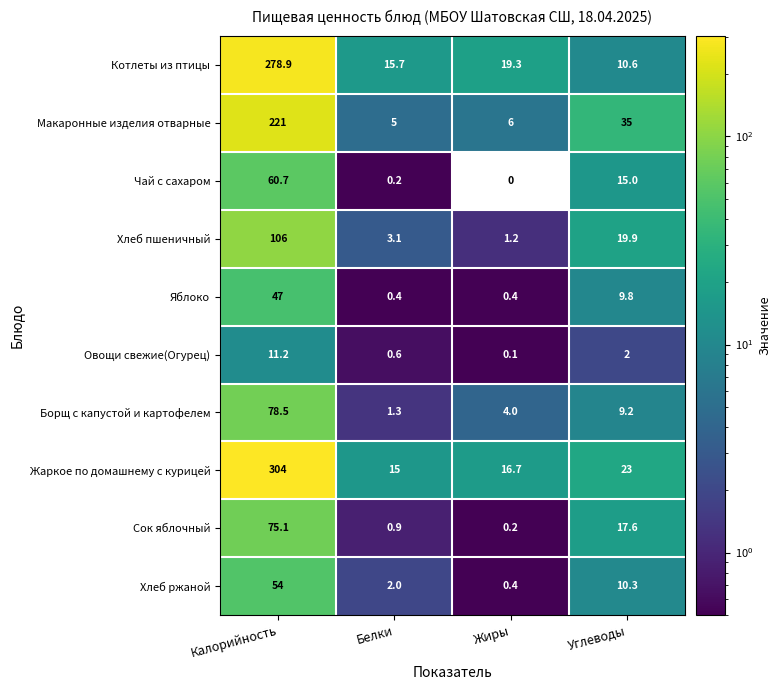

Which category has the highest value in the Котлеты из птицы series?

Калорийность